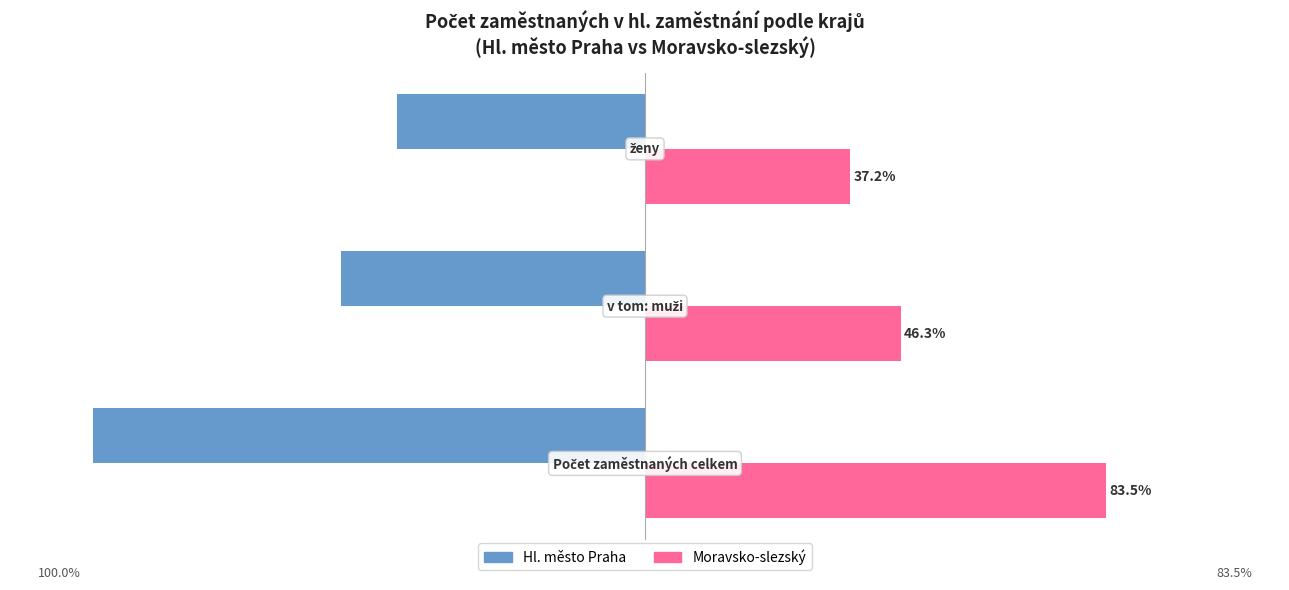

Which series has the largest range (max minus min)?

Hl. město Praha